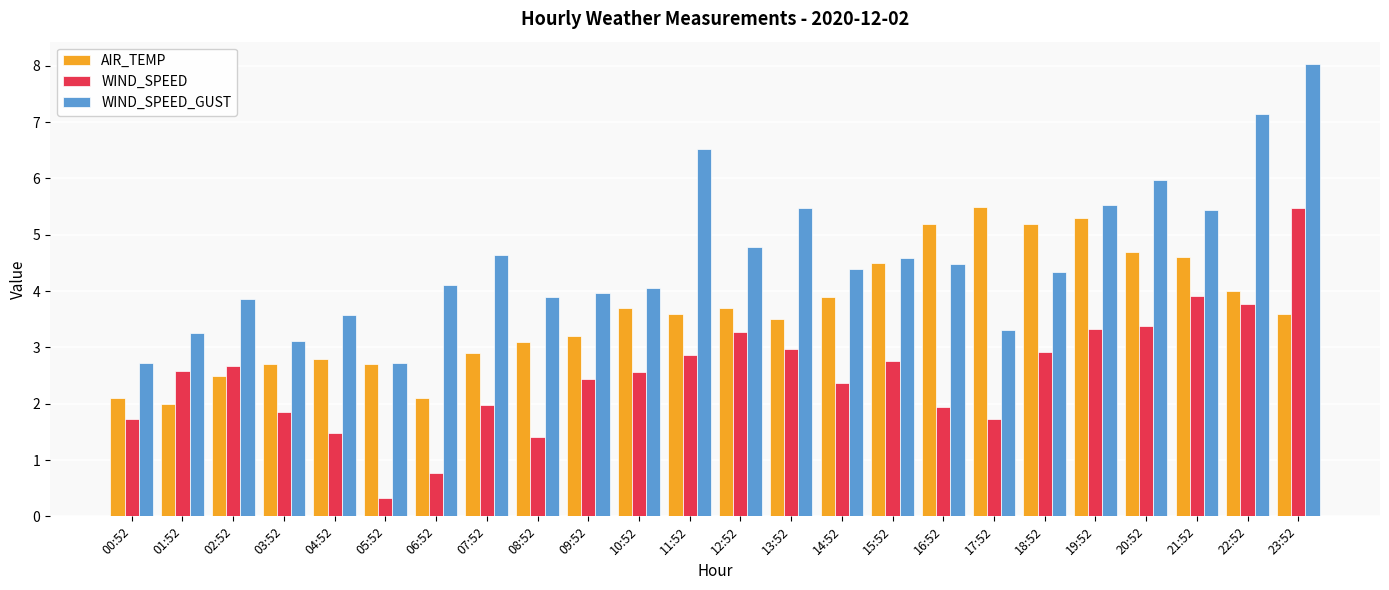

What is the difference between the second highest and second lowest values in the WIND_SPEED series?

3.1